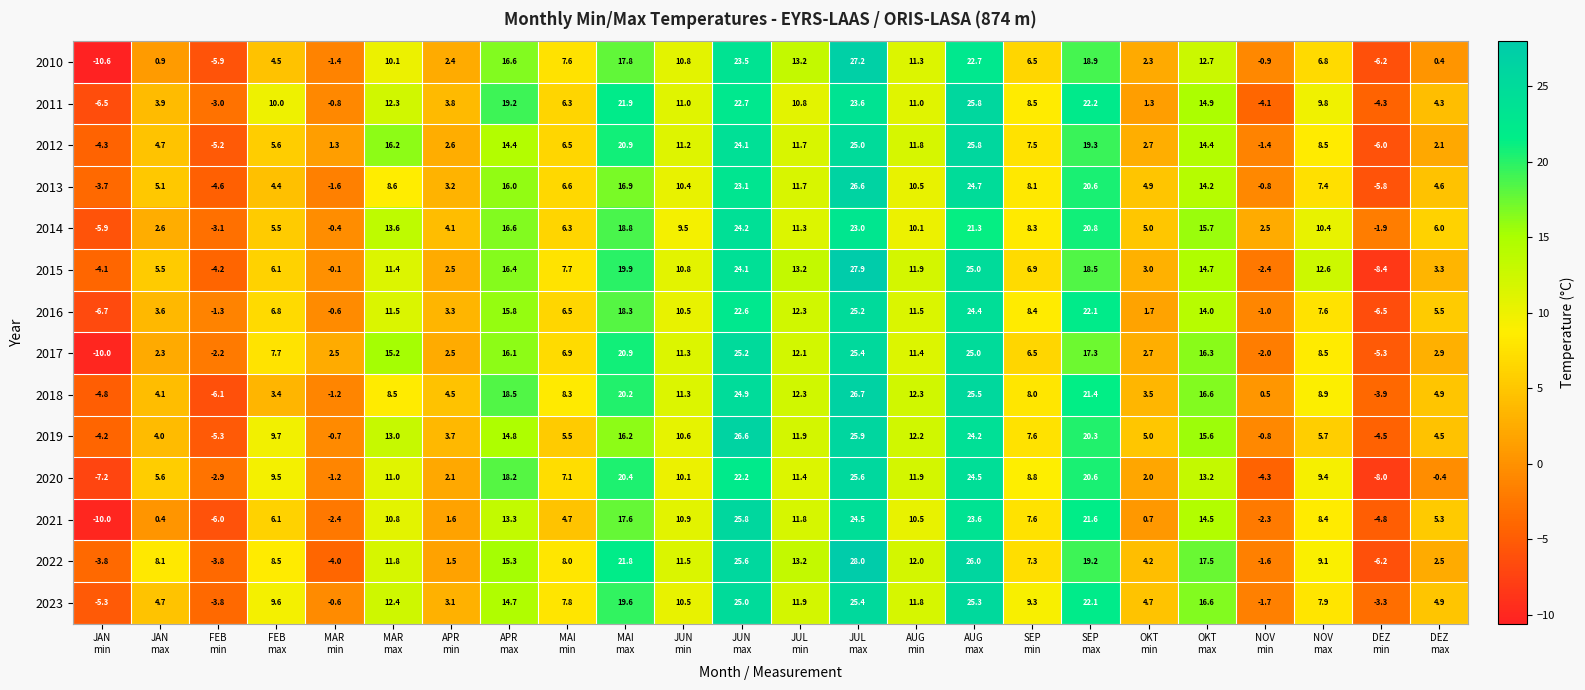

At which category is the sum across all series the highest?

JUL
max